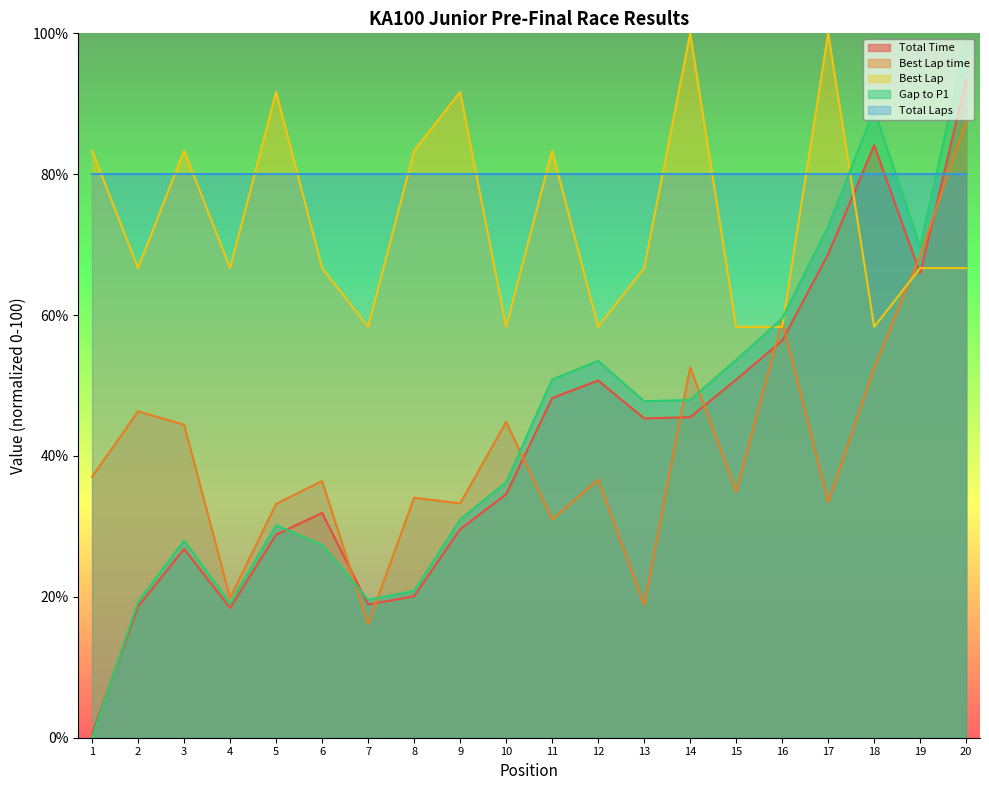

How many values in the Gap to P1 series are below 47?

10